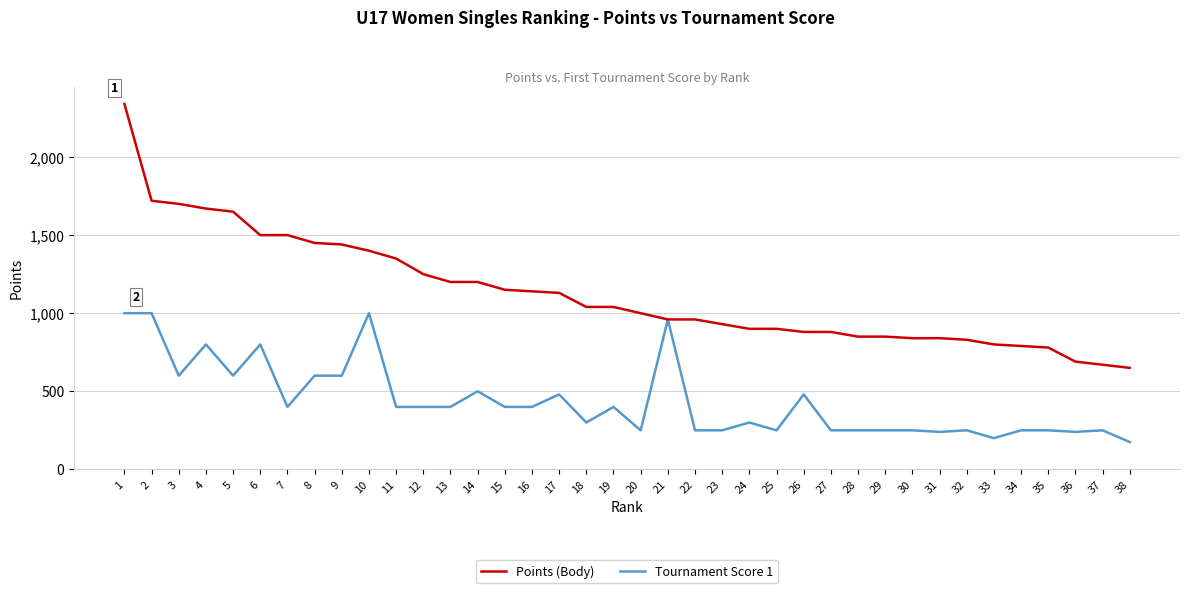

List the series in order of their peak value, lowest first.

Tournament Score 1, Points (Body)